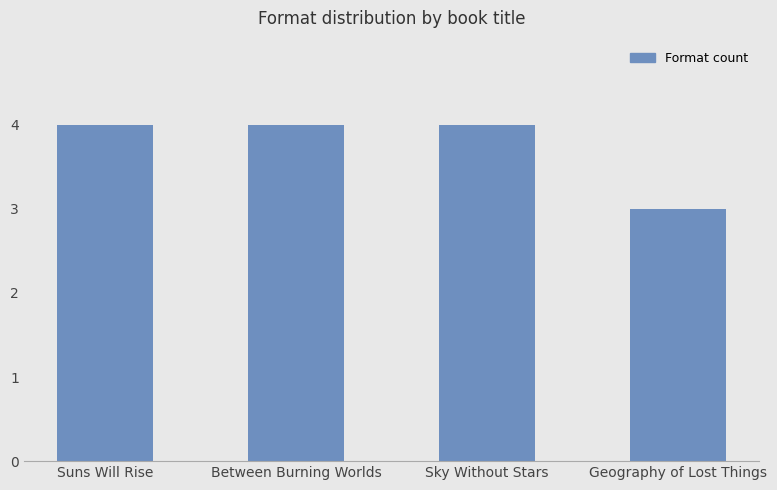

What position from the left is Between Burning Worlds?

2